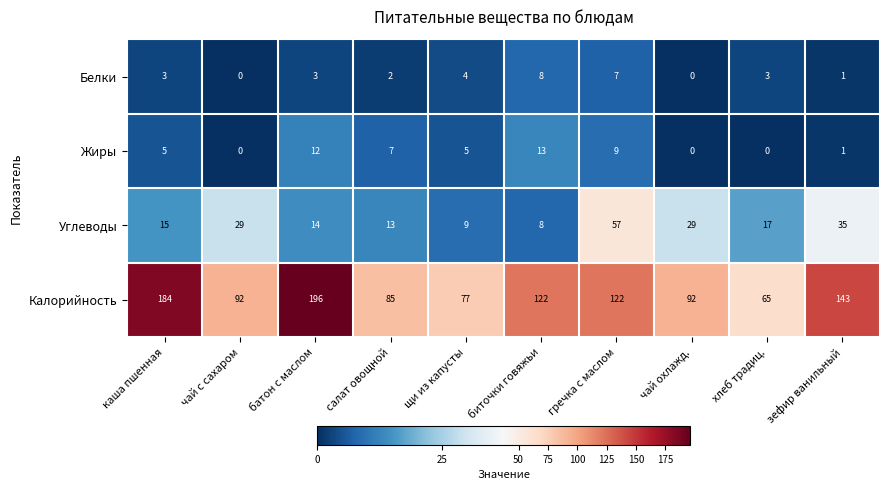

How many categories are shown in the chart?

10